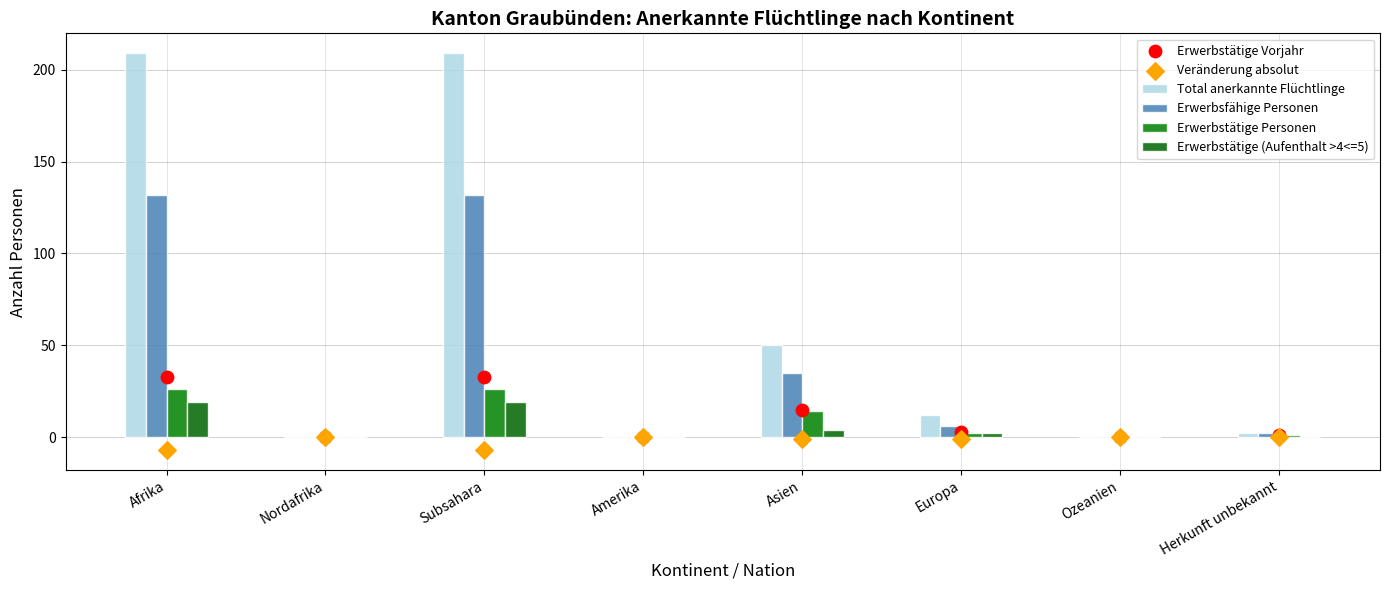

Which series contains the lowest Y value?

Veränderung absolut